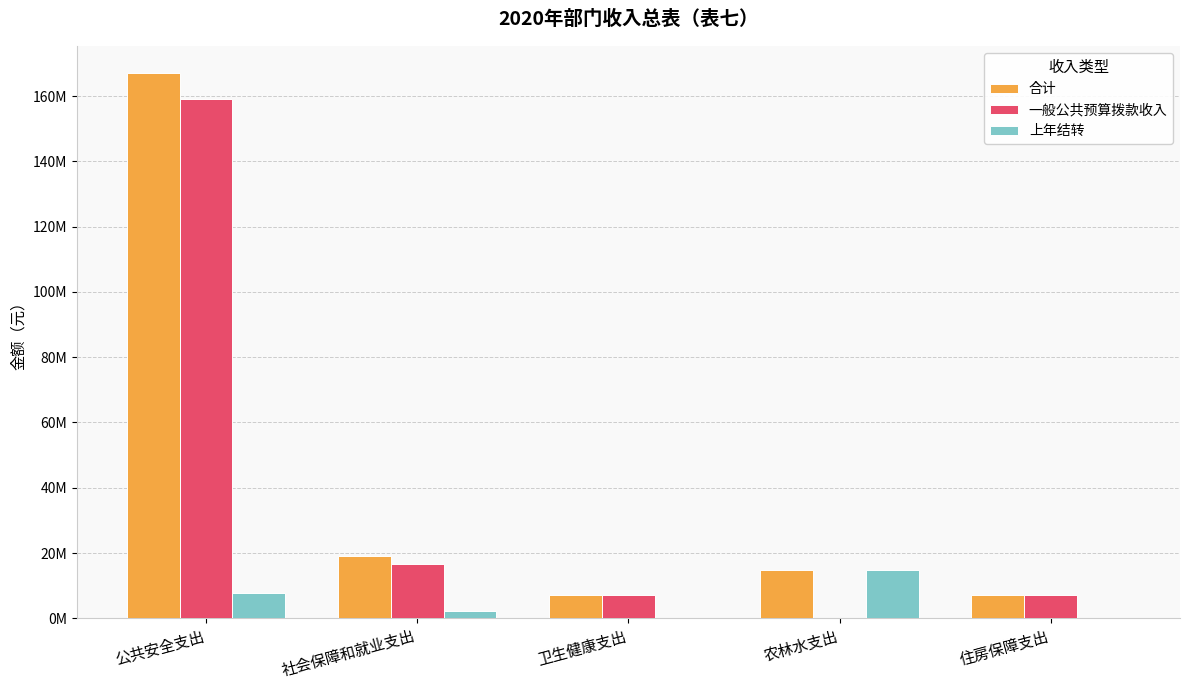

Reading left to right, extract all data points from this chart.

合计: 公共安全支出=166985395.6	社会保障和就业支出=18989856.0	卫生健康支出=7277034.8	农林水支出=14698900.0	住房保障支出=7182515.4
一般公共预算拨款收入: 公共安全支出=159216223.3	社会保障和就业支出=16776130.8	卫生健康支出=7277034.8	农林水支出=0.0	住房保障支出=7182515.4
上年结转: 公共安全支出=7769172.3	社会保障和就业支出=2213725.2	卫生健康支出=0.0	农林水支出=14698900.0	住房保障支出=0.0